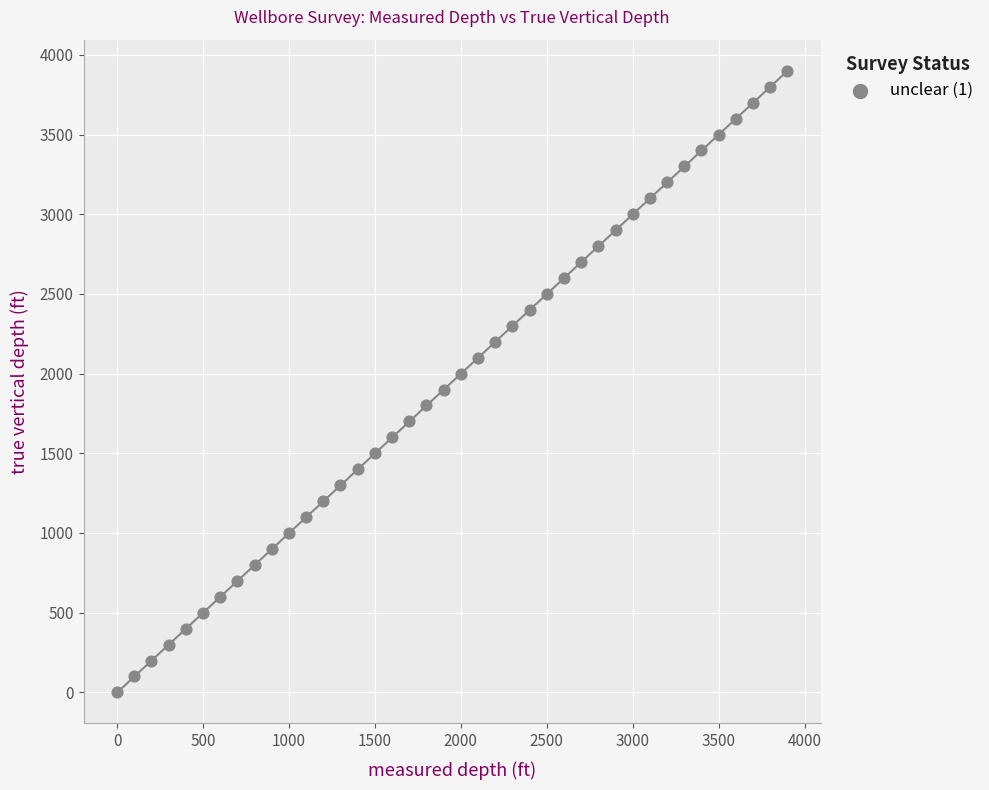

What is the range of X values (max minus min)?

3900